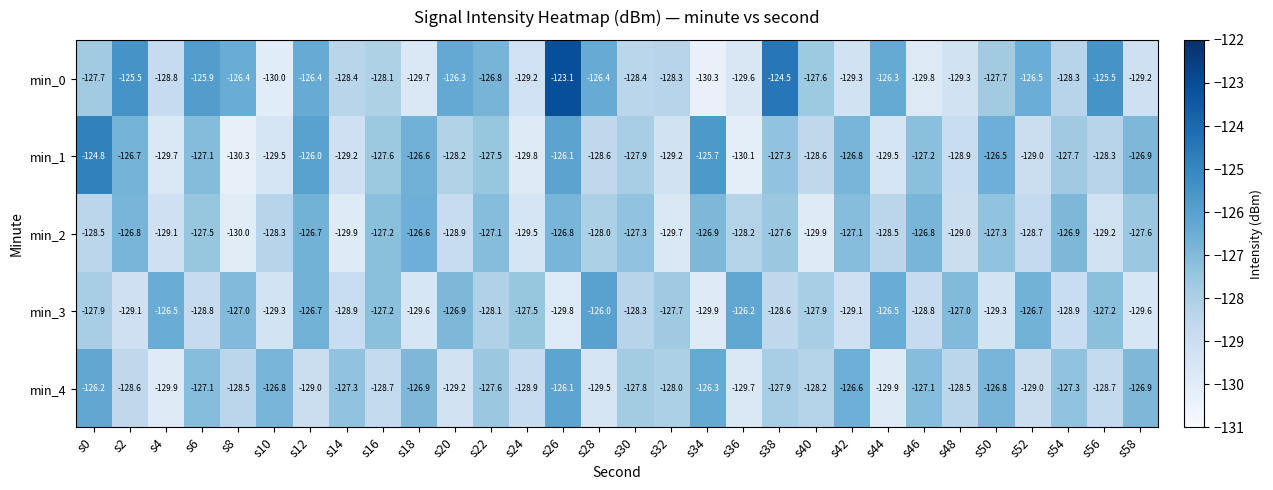

What is the difference between the min_2 values at s30 and s12?

0.6